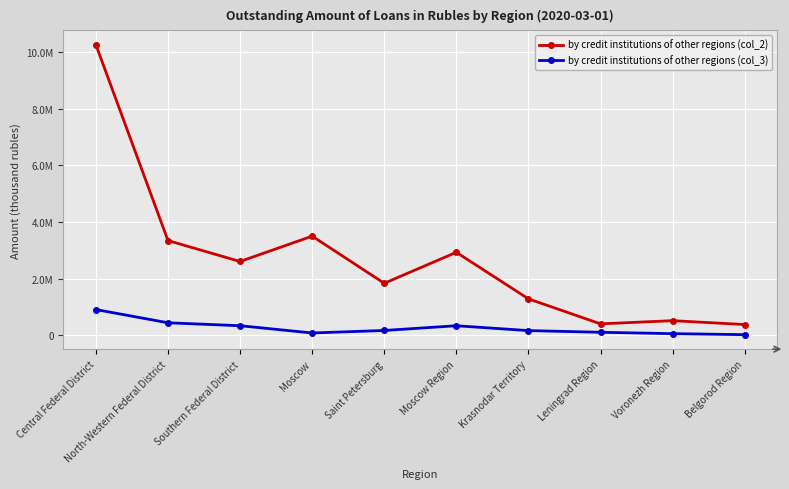

At which category is the sum across all series the highest?

Central Federal District